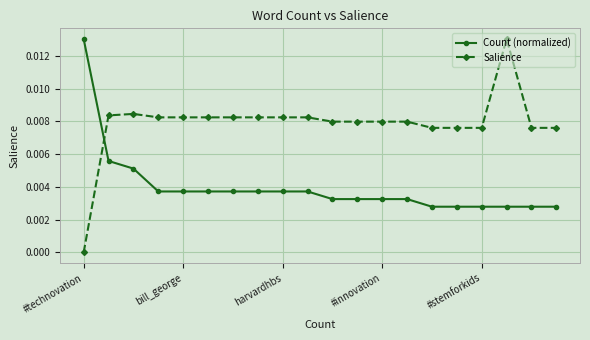

What is the sum of all Count (normalized) values?

0.1